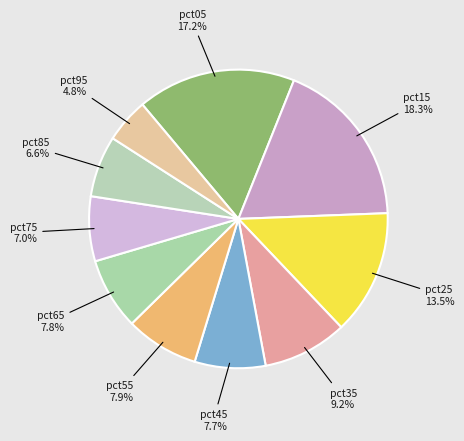

How many segments does this pie chart have?

10